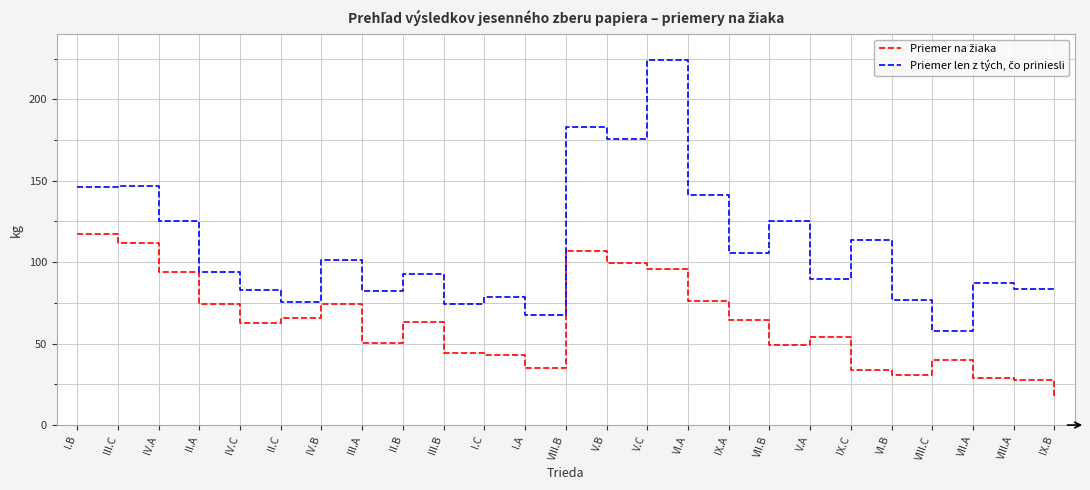

What is the spread (max minus min) of values at VIII.C?

18.3